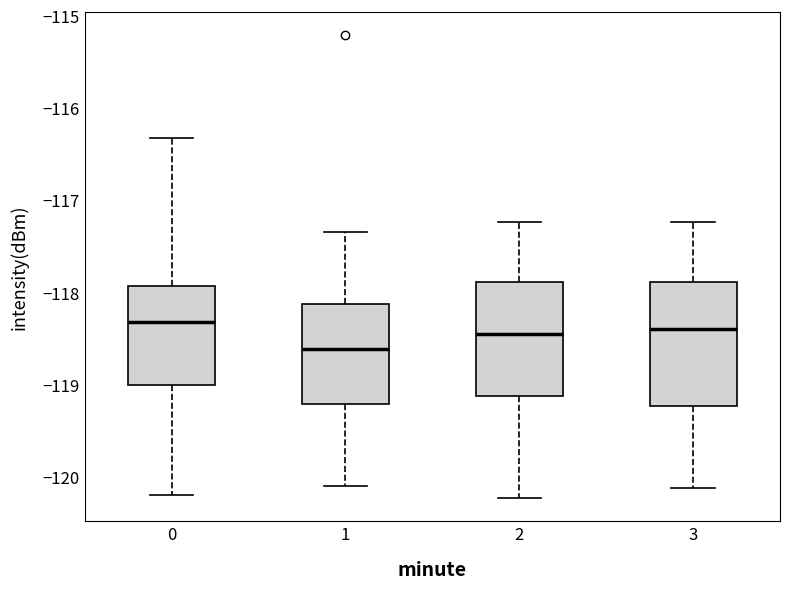

Reading left to right, read every box against the y-axis: the position of its median line, the range the box covers, and the ends of its whiskers. The values are not printed on the chart, so give them approximately, as read against the axis.

0: median -118.3, box -119.0 to -117.9, whiskers -120.2 to -116.3
1: median -118.6, box -119.2 to -118.1, whiskers -120.1 to -117.3
2: median -118.4, box -119.1 to -117.9, whiskers -120.2 to -117.2
3: median -118.4, box -119.2 to -117.9, whiskers -120.1 to -117.2